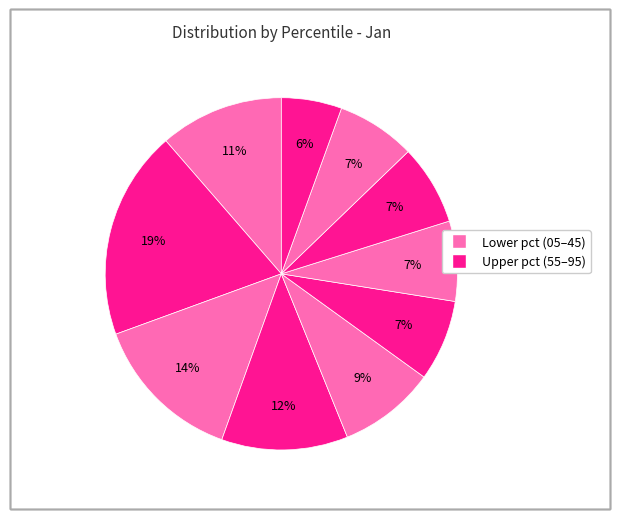

How many segments does this pie chart have?

10